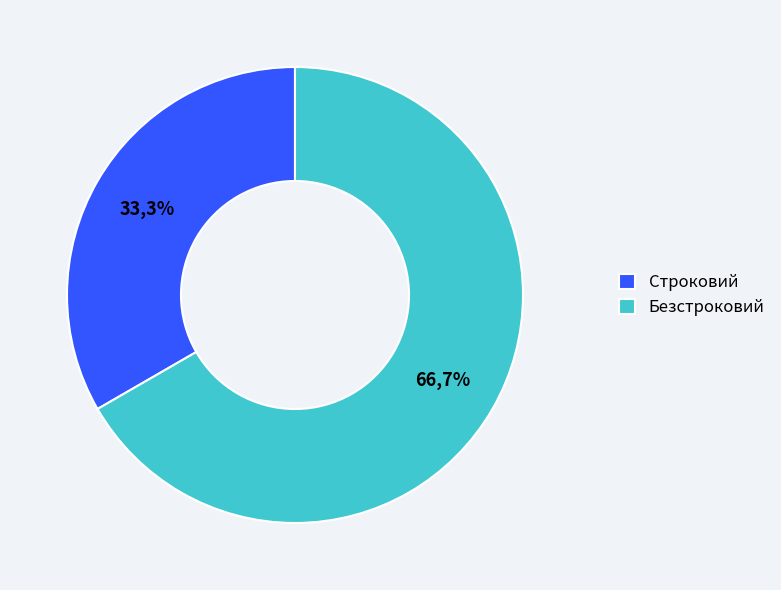

What is the change in value from Строковий to Безстроковий?

+1